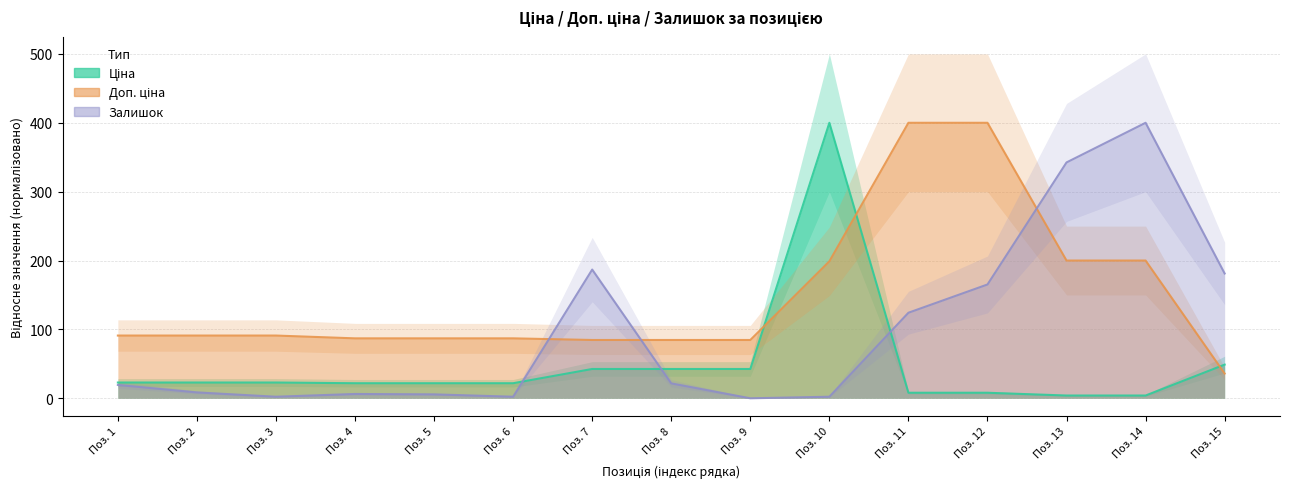

Which series changed the most between Поз. 2 and Поз. 14?

Залишок